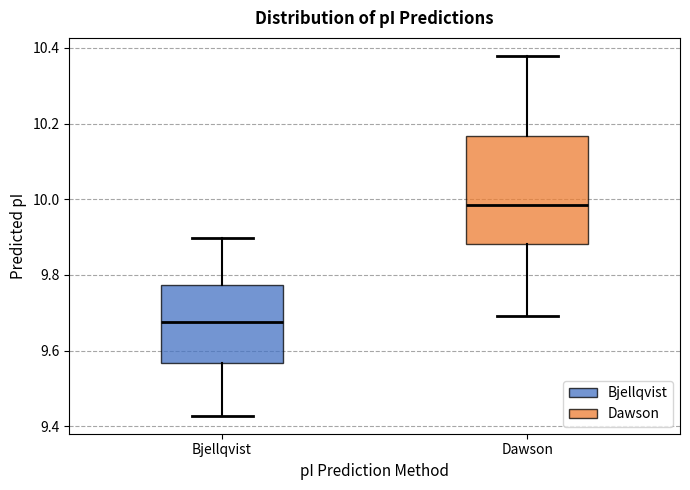

Comparing the boxes themselves (not the whiskers), which one is the tallest?

Dawson